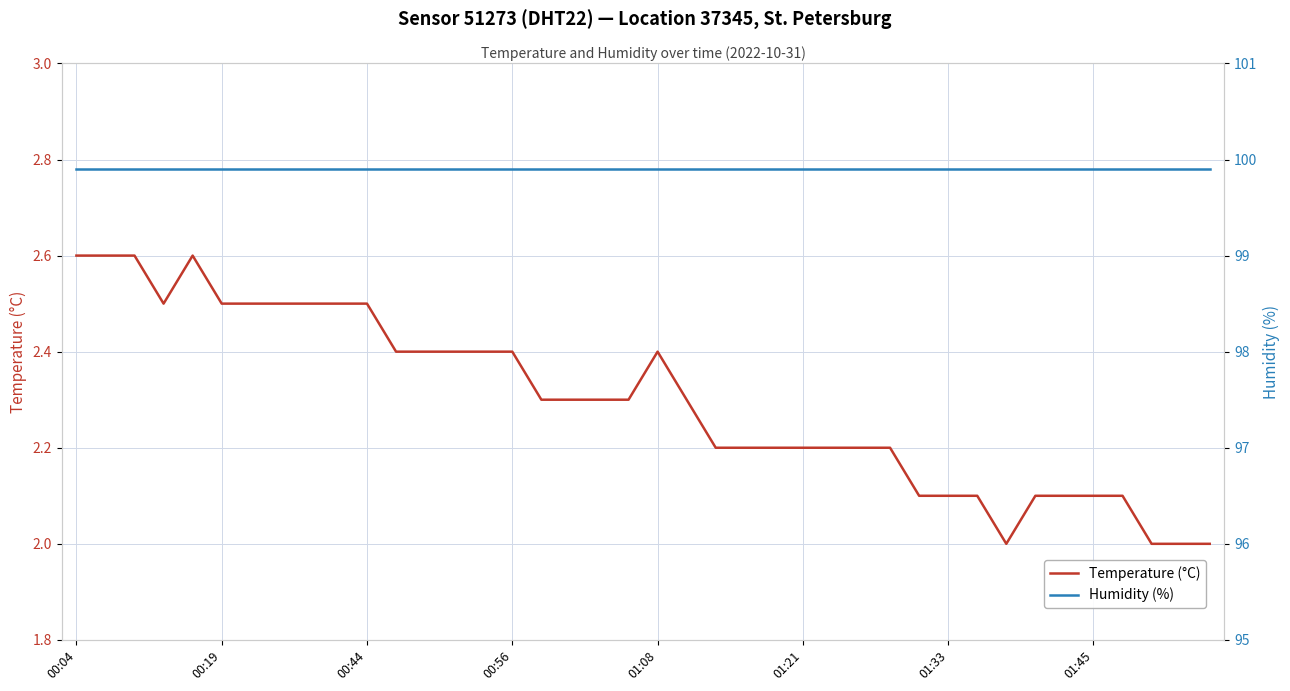

What is the minimum value for Temperature (°C)?

2.0